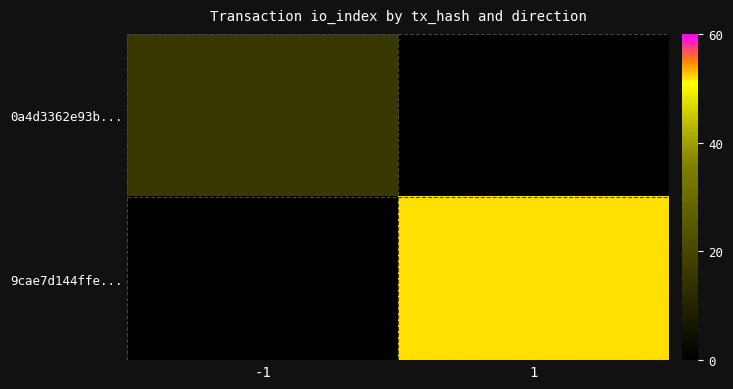

Which has a higher value, -1 or 1?

-1